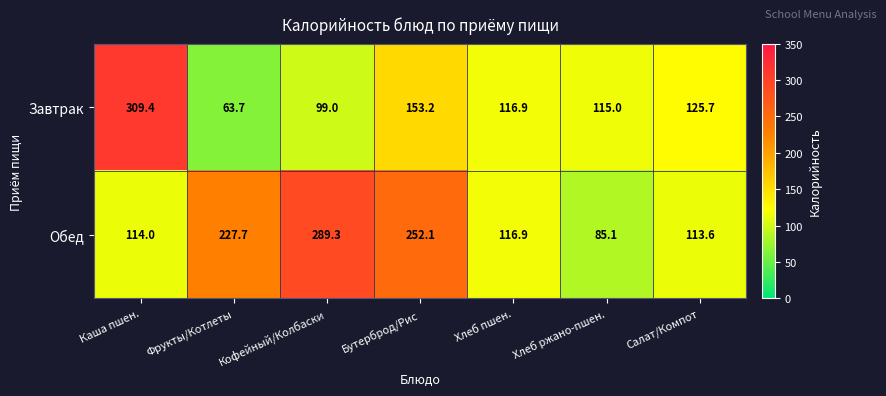

List the series in order of their overall mean, highest first.

Обед, Завтрак